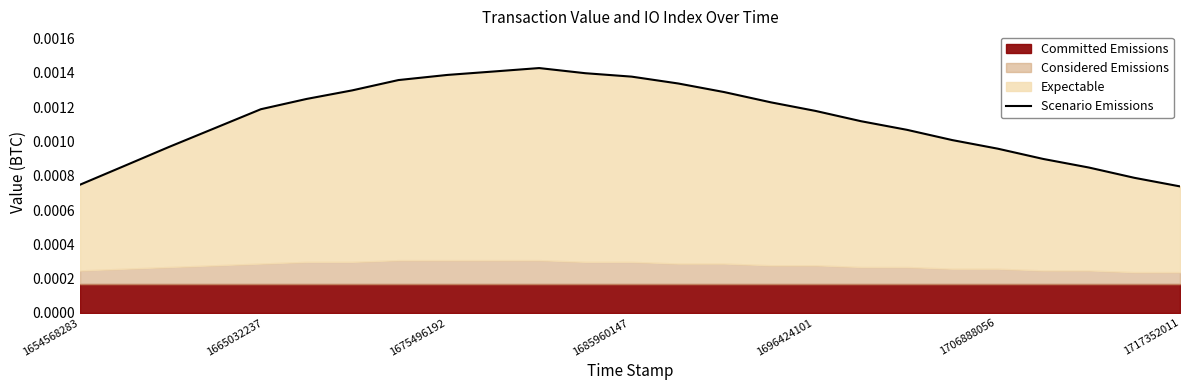

Where is the data nearest to the value 0?

1717352011